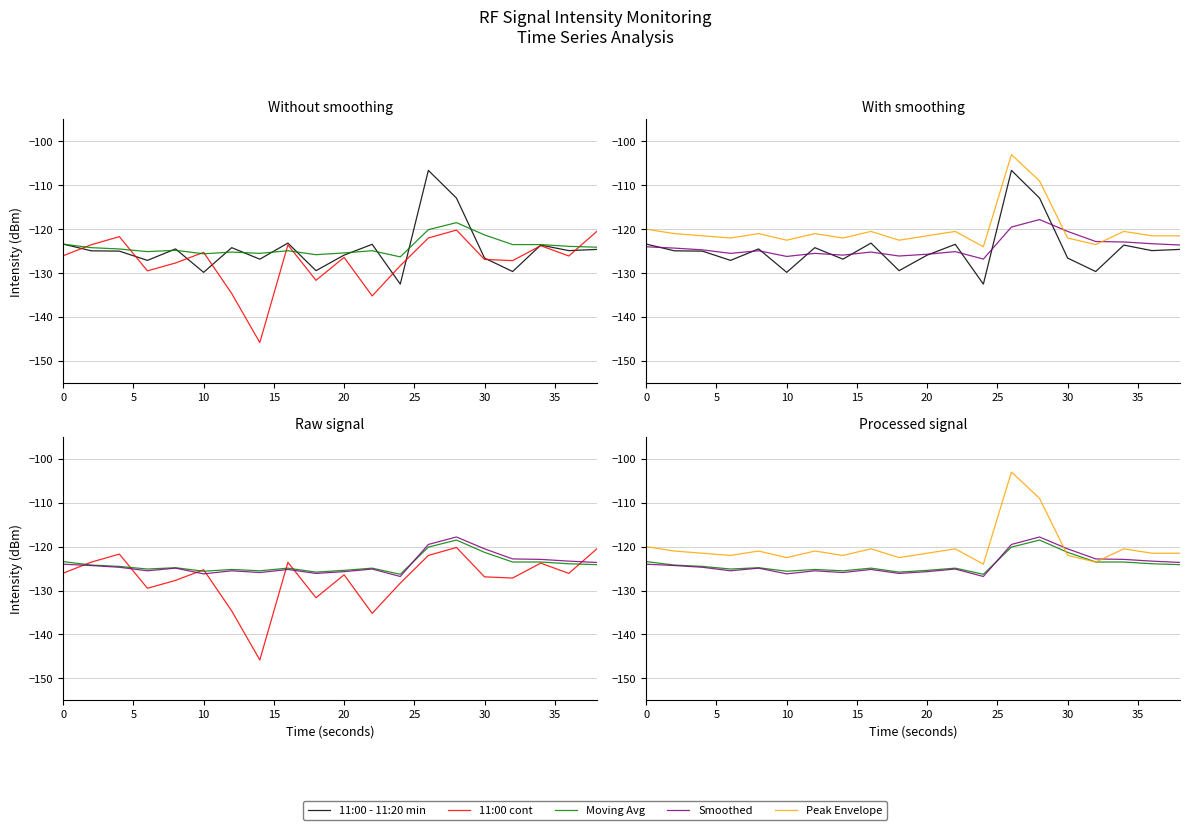

What is the total value across all series at 5?

-618.0